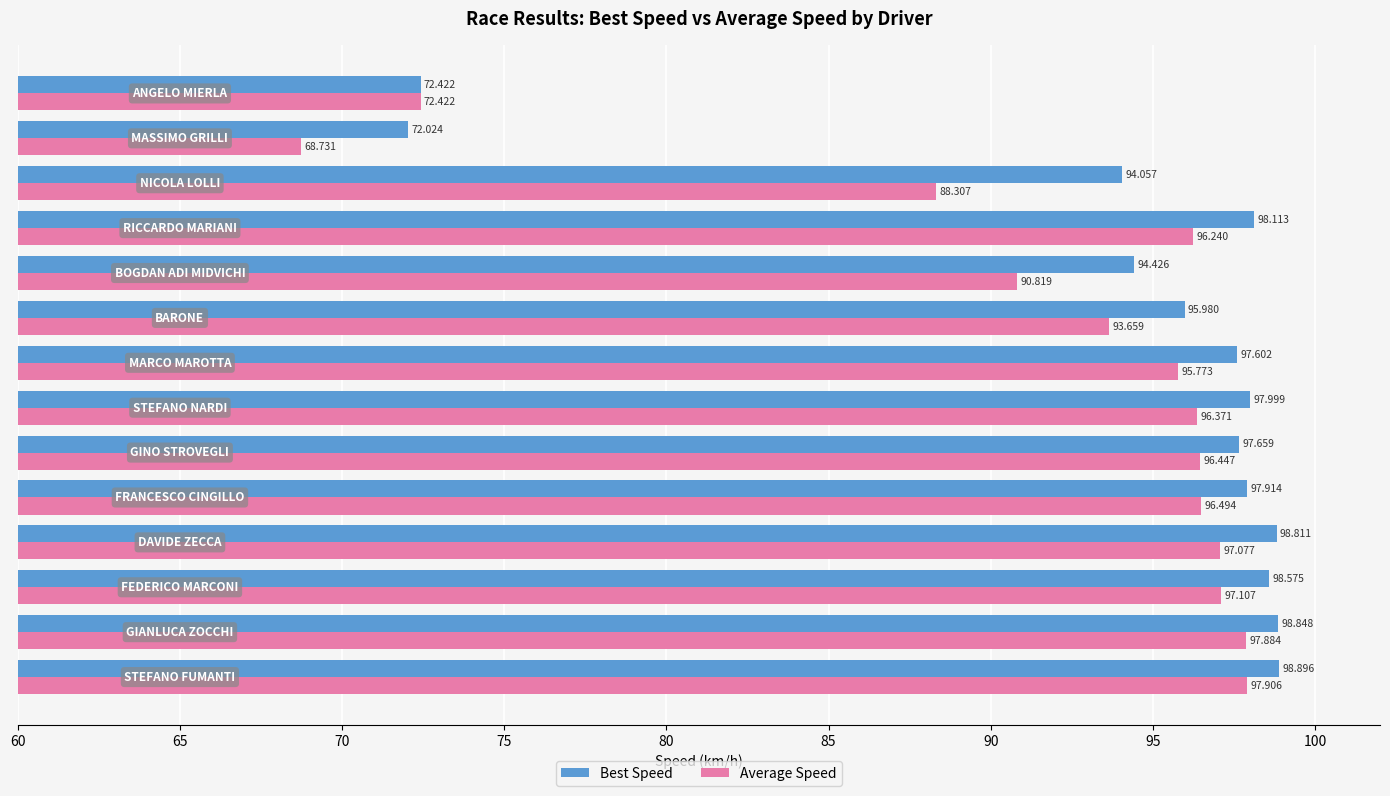

Which series has the widest spread of values?

Average Speed